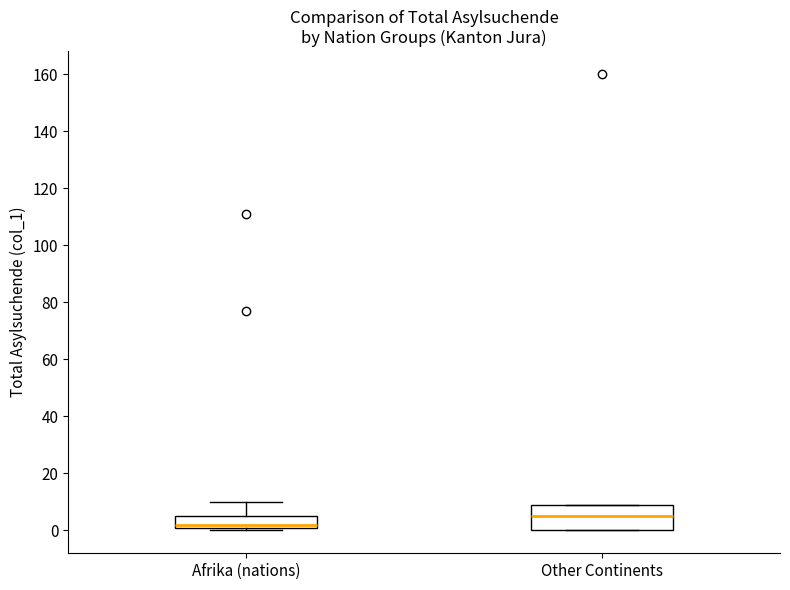

Where is the upper edge of the box for Afrika (nations) on the y-axis? The values are not printed on the chart, so give them approximately, as read against the axis.

6